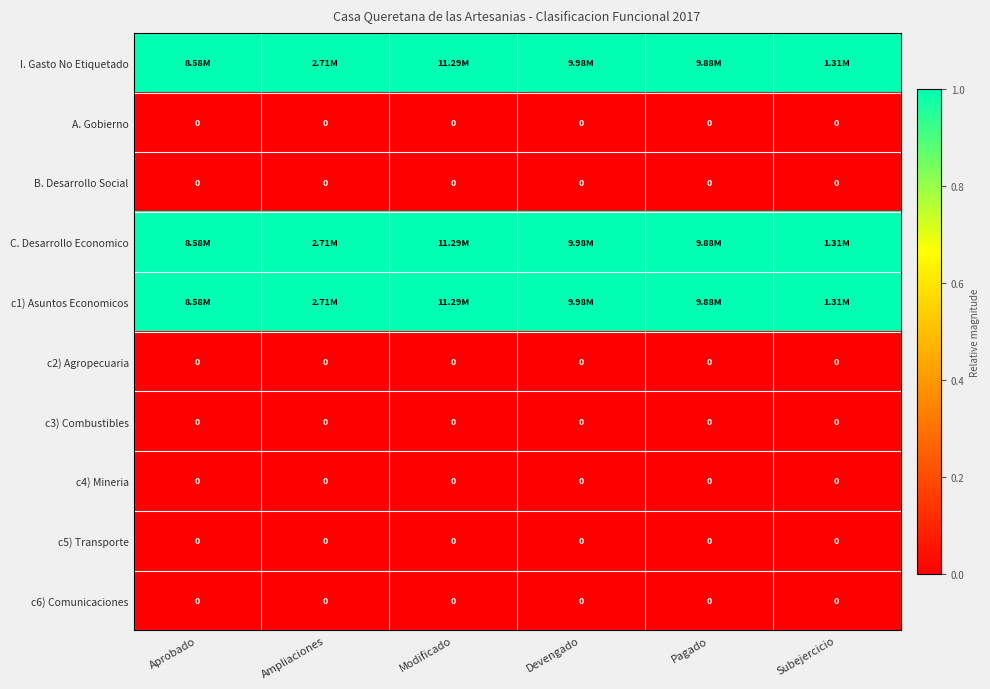

Rank the categories by c2) Agropecuaria value from highest to lowest.

Aprobado, Ampliaciones, Modificado, Devengado, Pagado, Subejercicio